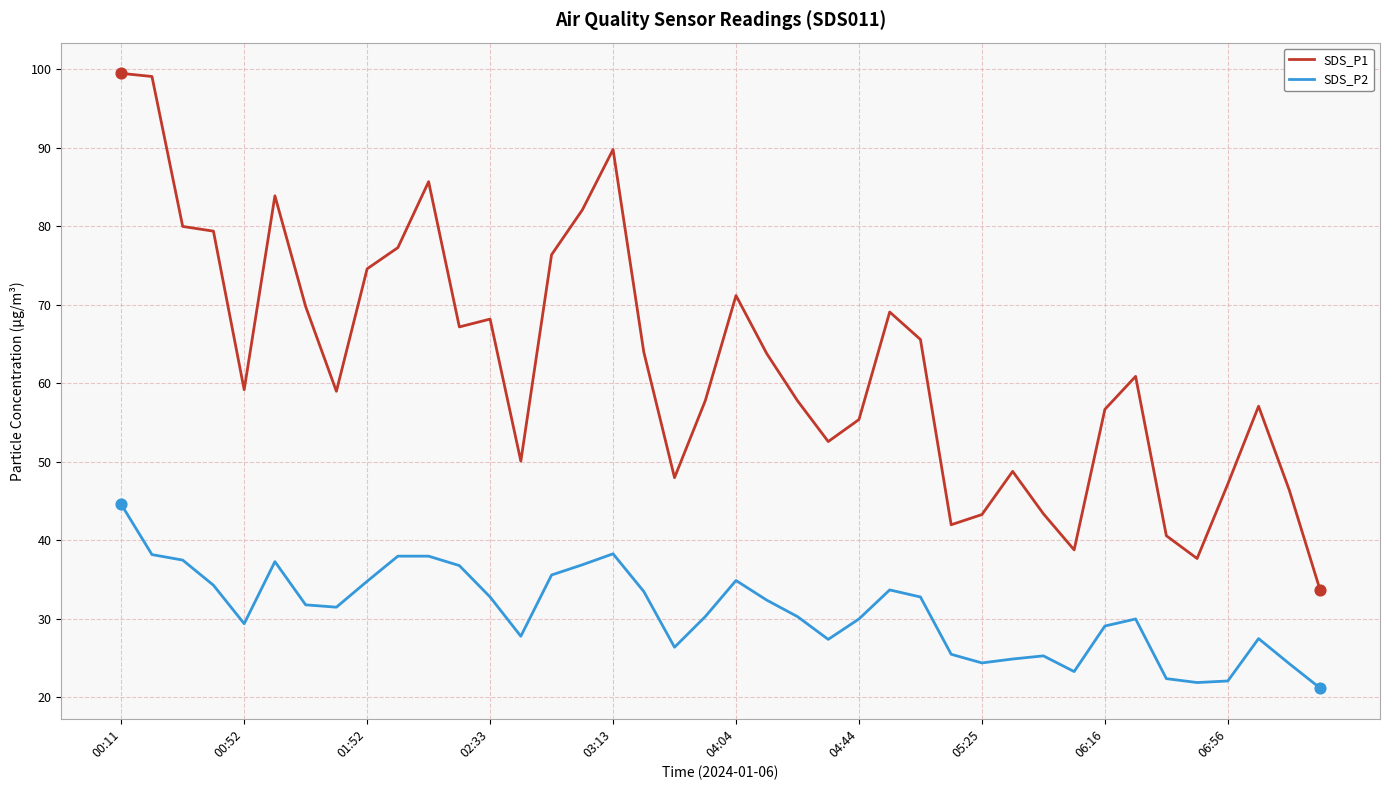

Which series has the widest spread of values?

SDS_P1